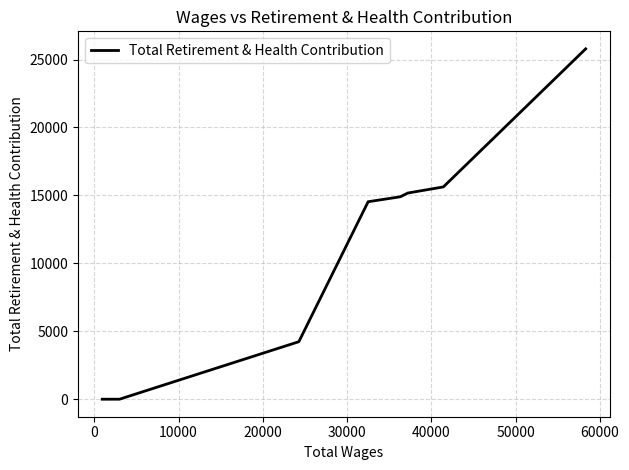

How many lines are shown in the chart?

1